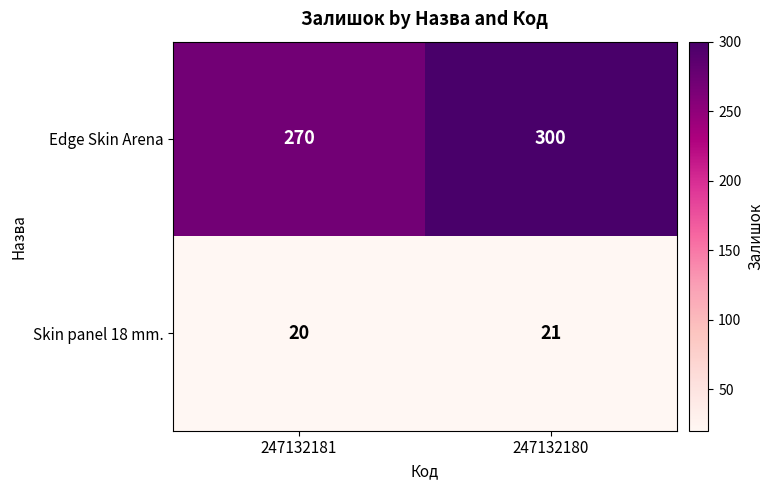

Which category has the highest value across all series?

247132180